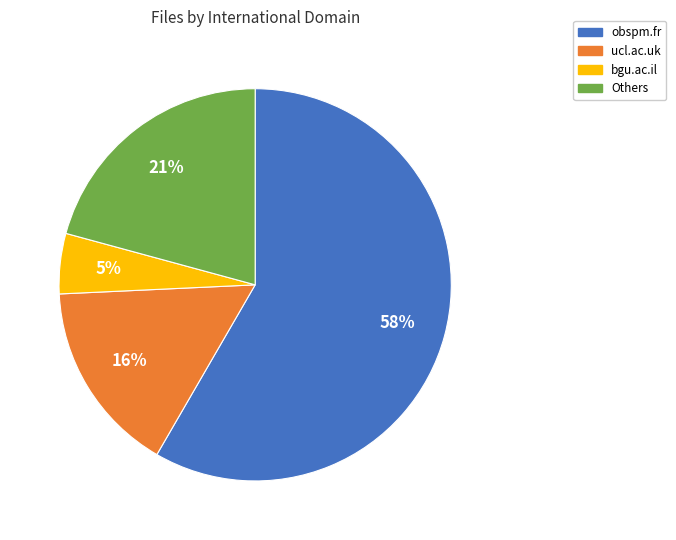

How many segments does this pie chart have?

4